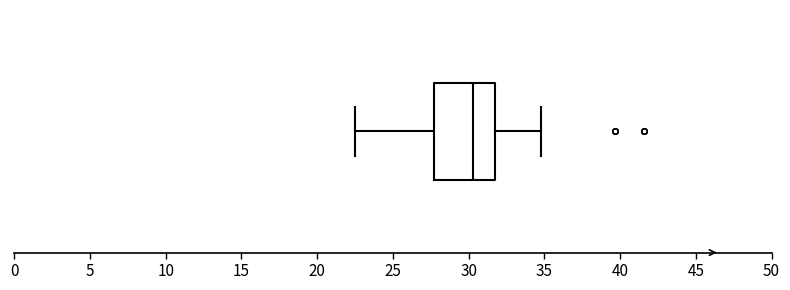

Transcribe this box plot: give where the median line is, the range the box spans, and where the two whiskers end, as read against the x-axis. The values are not printed on the chart, so give them approximately, as read against the axis.

median 30.5, box 27.5 to 32.0, whiskers 22.5 to 35.0